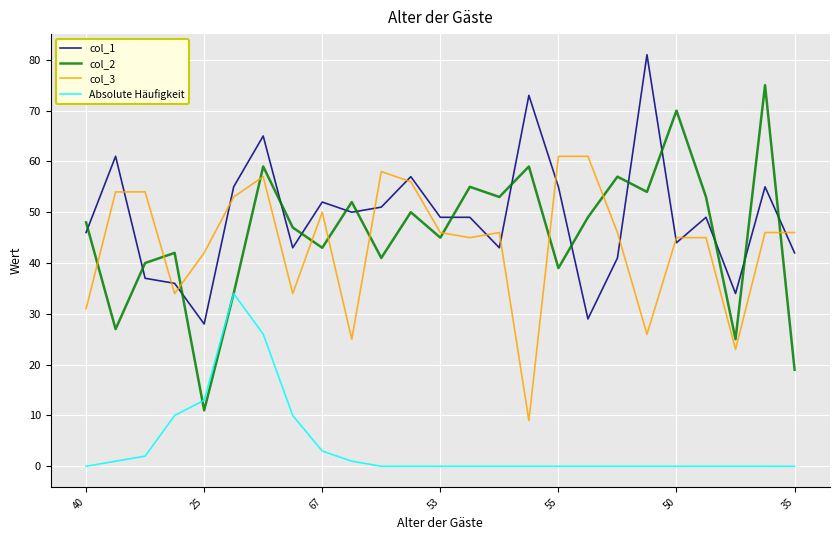

Which series has the largest range (max minus min)?

col_2